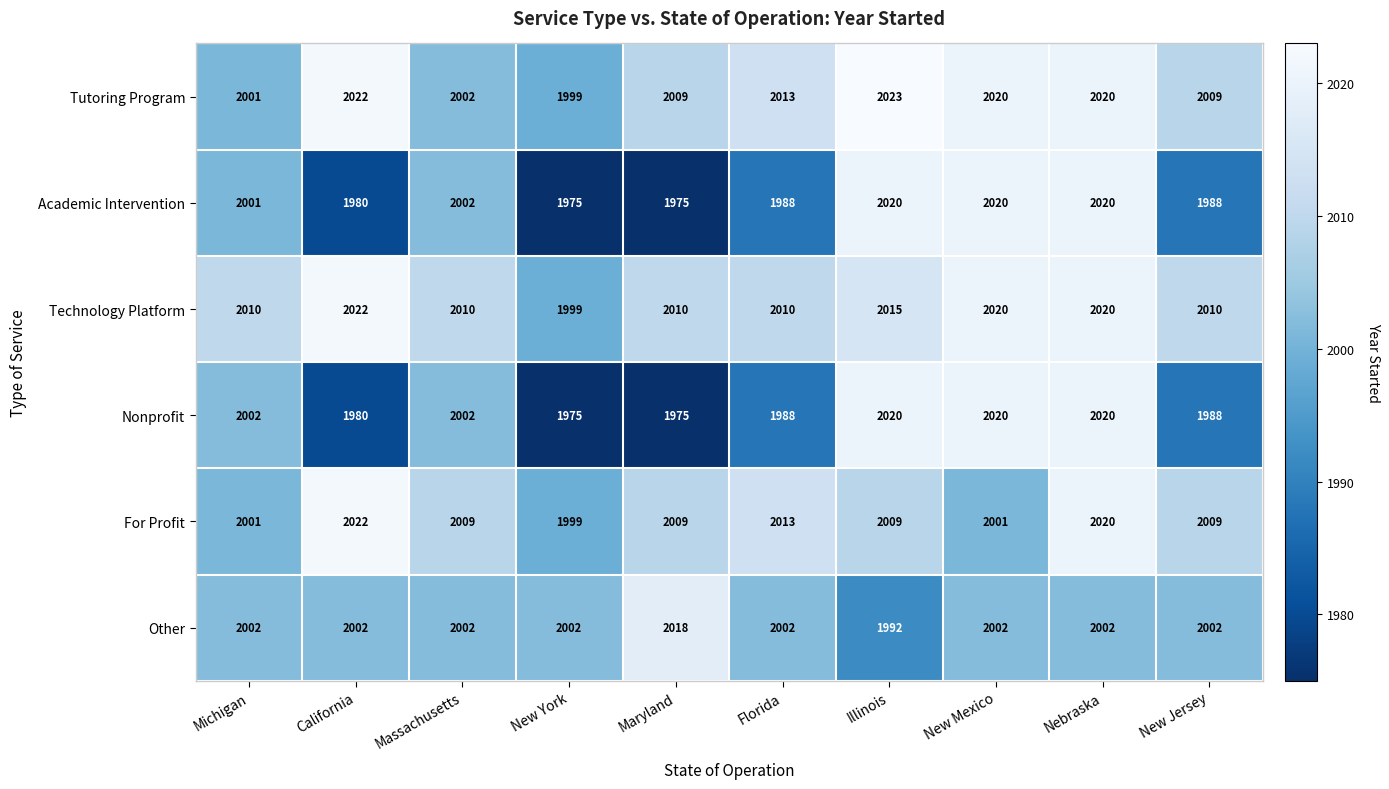

How many distinct data groups are displayed?

6